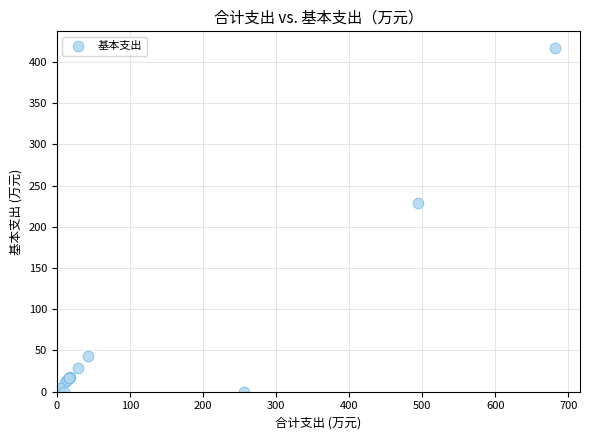

What Y value in the scatter plot is closest to 208?

228.9